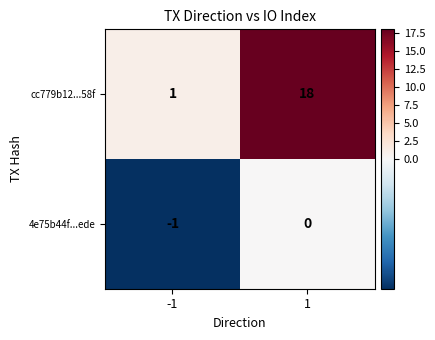

The 4e75b44f...ede series shows -1 at 1. True or false?

False